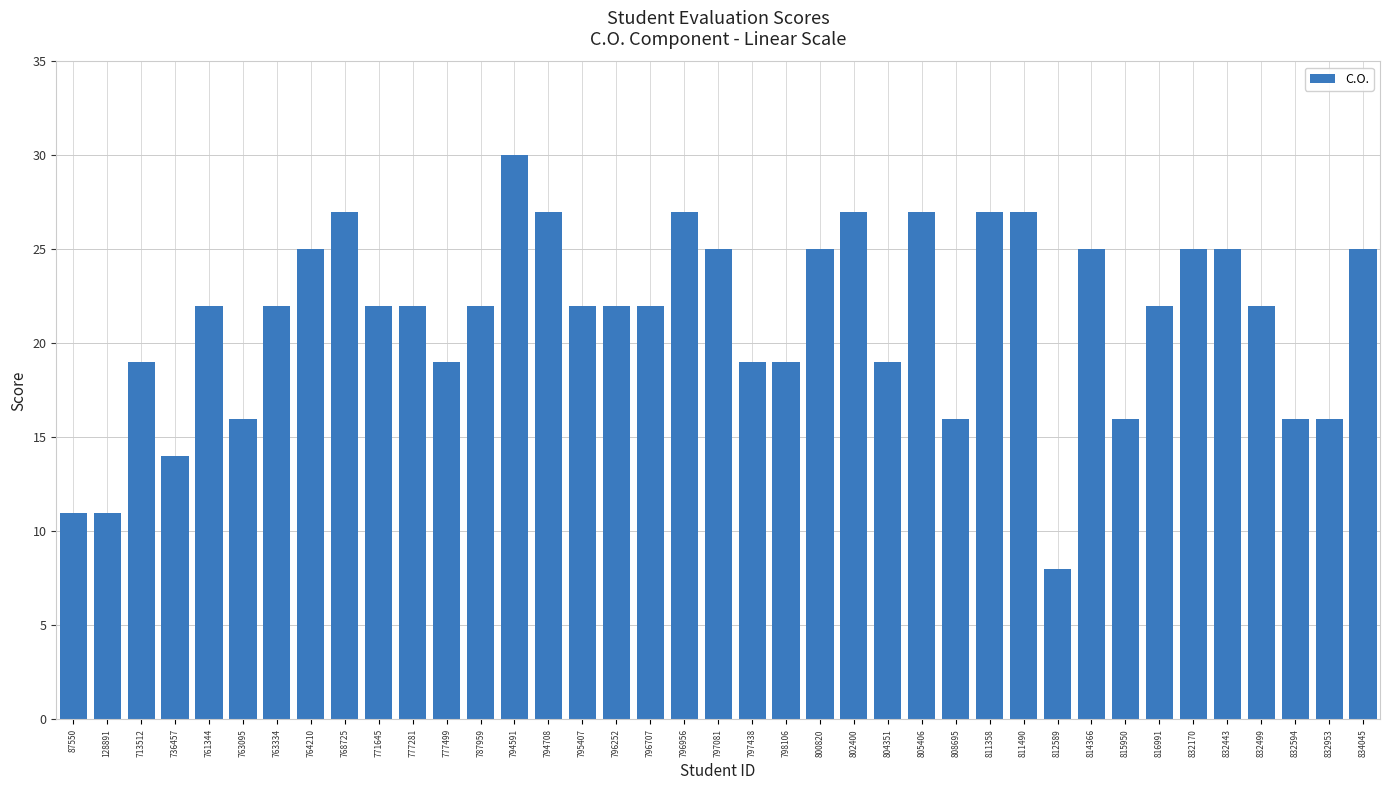

What is the value of the 37th bar from the left?

16